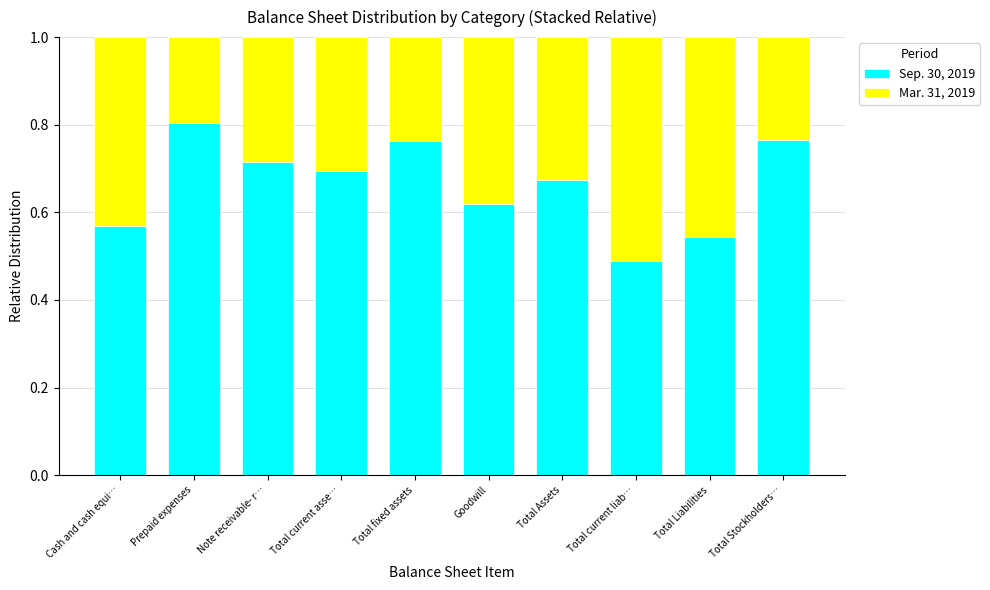

What is the total value across all series at Note receivable- r…?

1.0